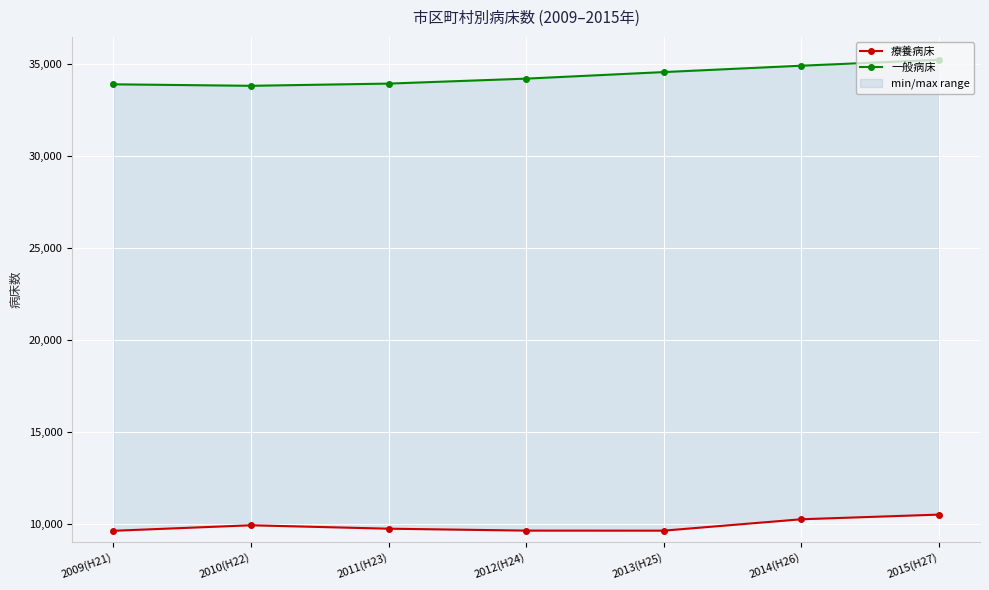

What is the difference between the second highest and second lowest values in the 一般病床 series?

1013